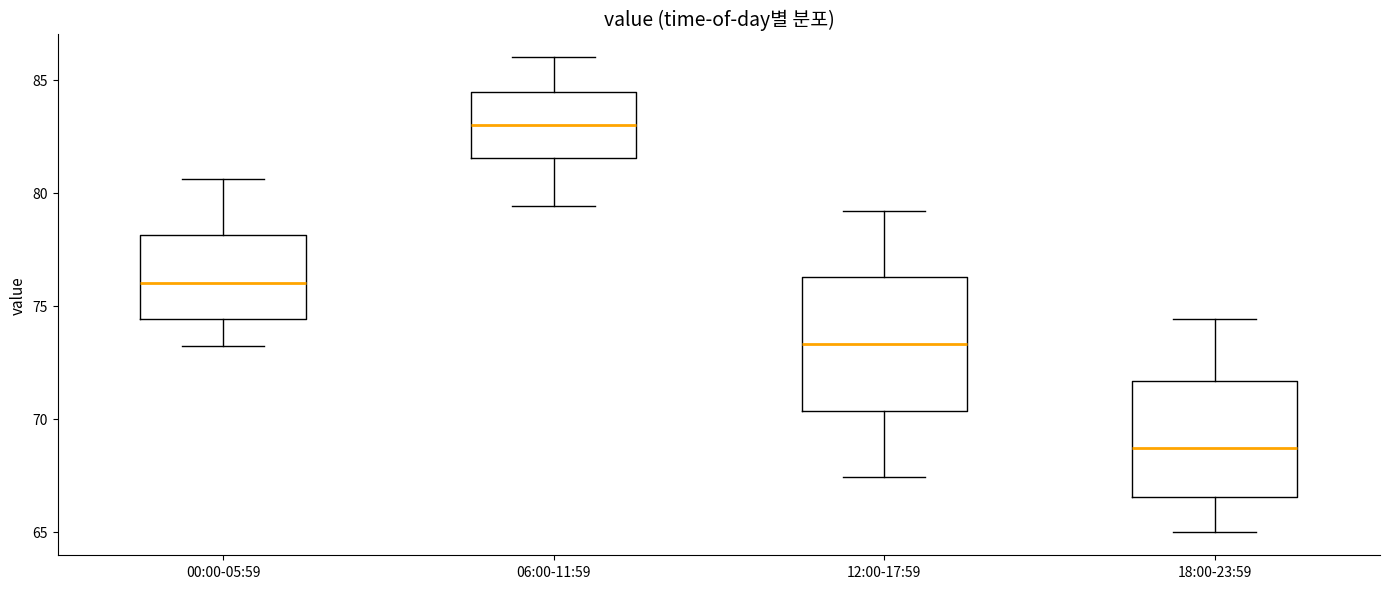

Which box has the highest median line?

06:00-11:59